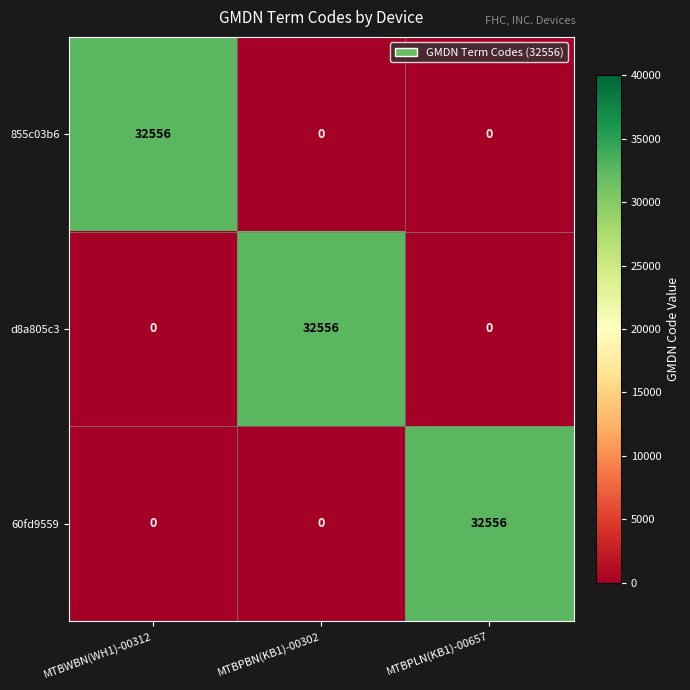

Reading left to right, list all the values displayed in this chart.

855c03b6: 32556	0	0
d8a805c3: 0	32556	0
60fd9559: 0	0	32556